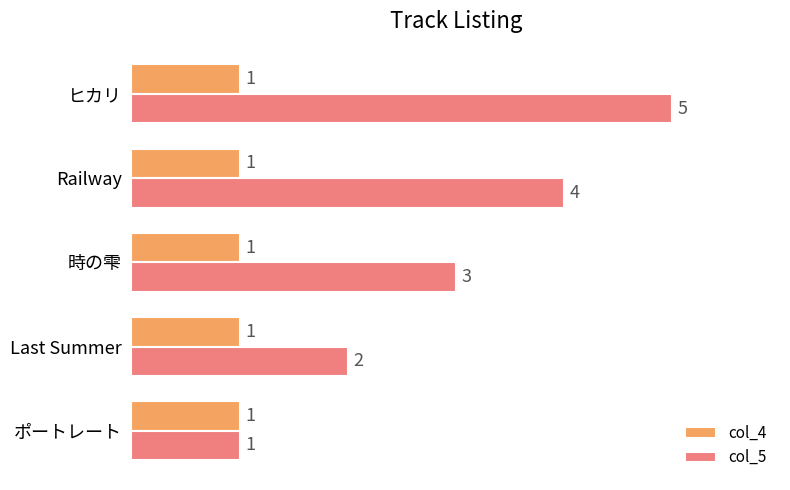

What is the difference between the maximum and minimum values in the col_5 series?

4